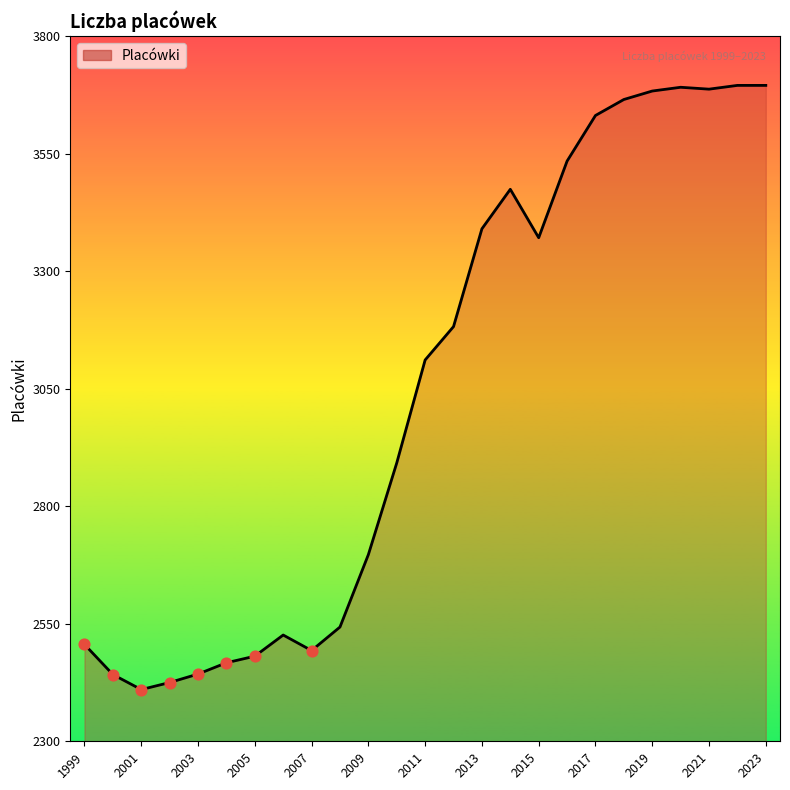

What is the smallest value displayed?

2410